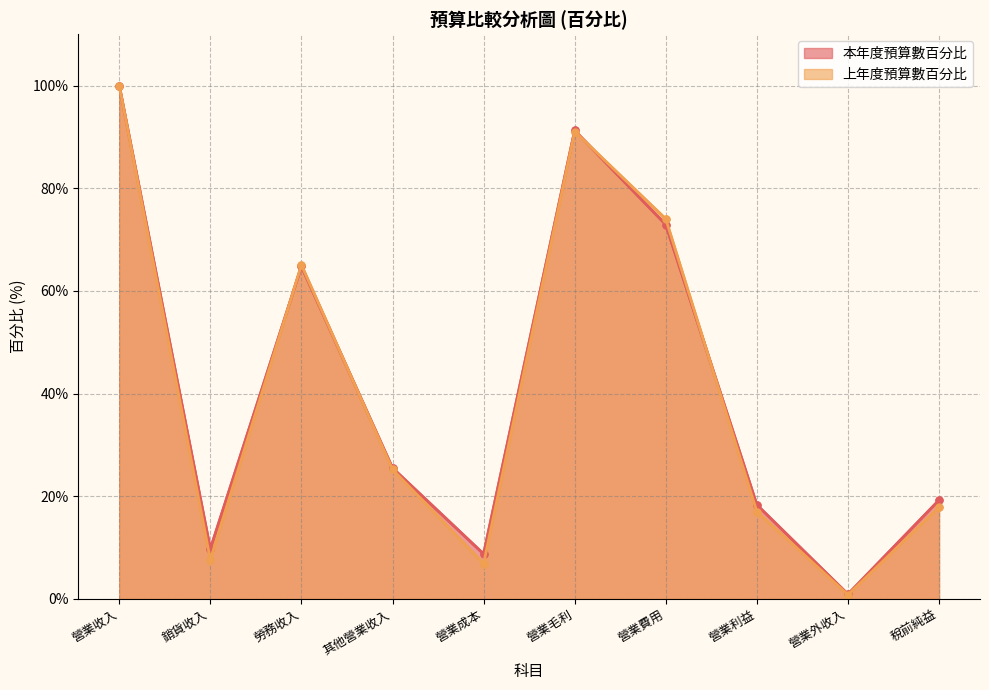

What is the maximum value for 上年度預算數百分比?

100.0